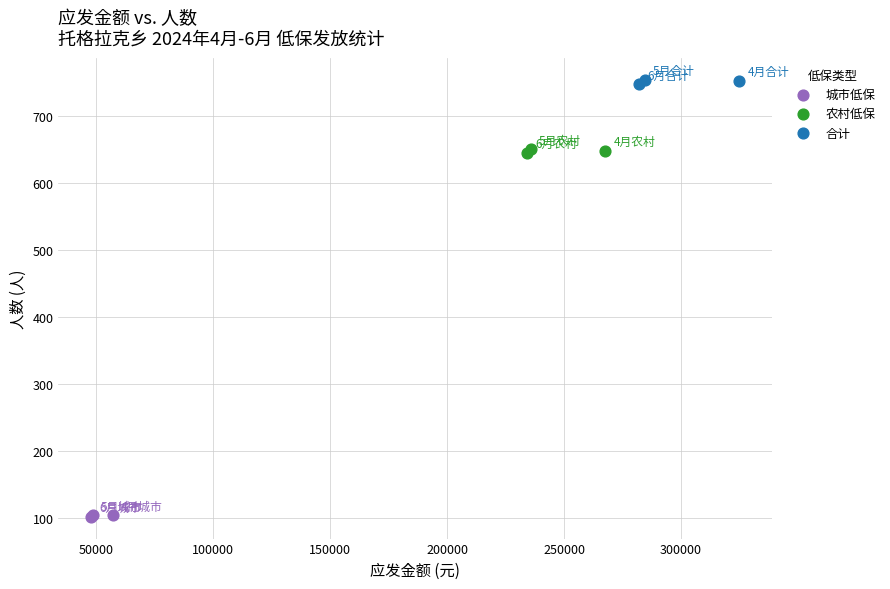

Which series reaches the minimum Y coordinate?

城市低保